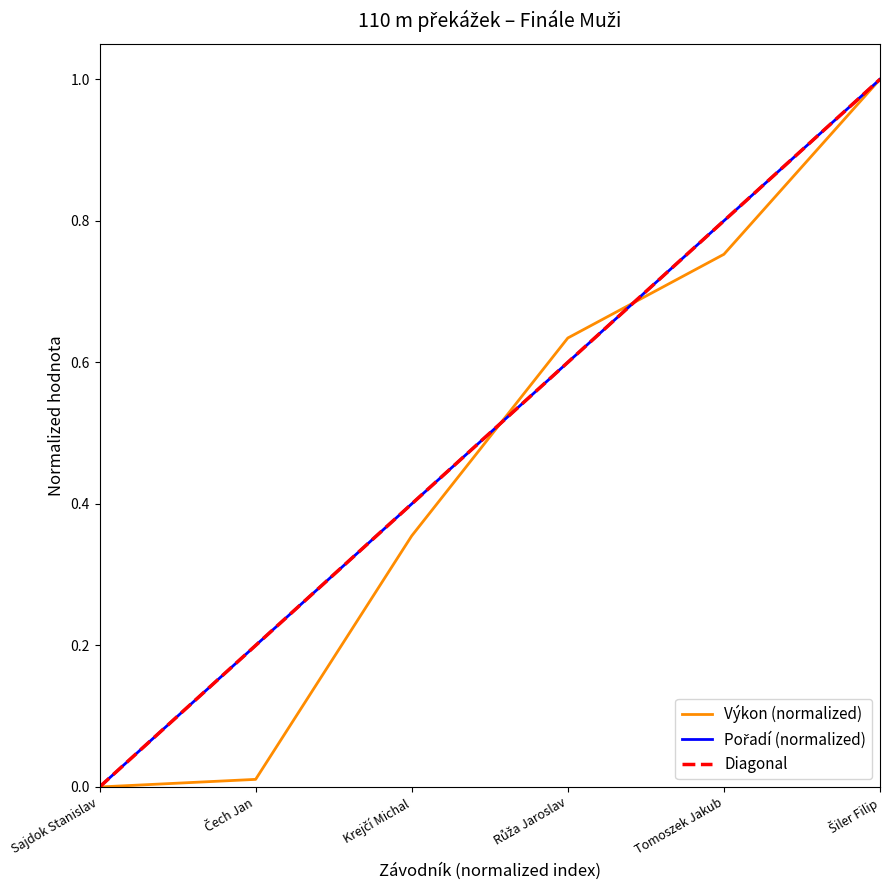

What is the average value of the Pořadí series?

0.5